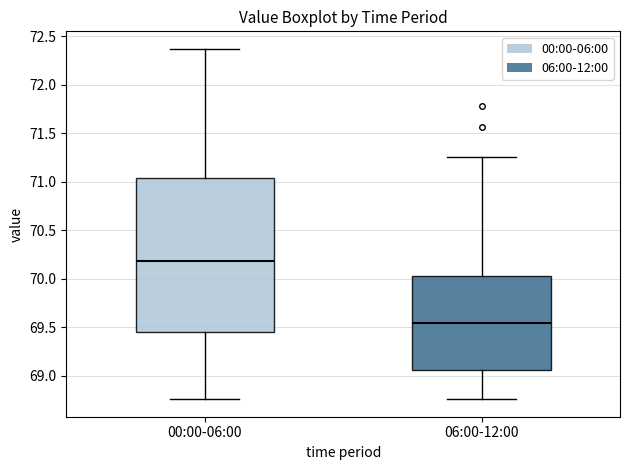

Reading left to right, read every box against the y-axis: the position of its median line, the range the box covers, and the ends of its whiskers. The values are not printed on the chart, so give them approximately, as read against the axis.

00:00-06:00: median 70.20, box 69.45 to 71.05, whiskers 68.75 to 72.35
06:00-12:00: median 69.55, box 69.05 to 70.05, whiskers 68.75 to 71.25